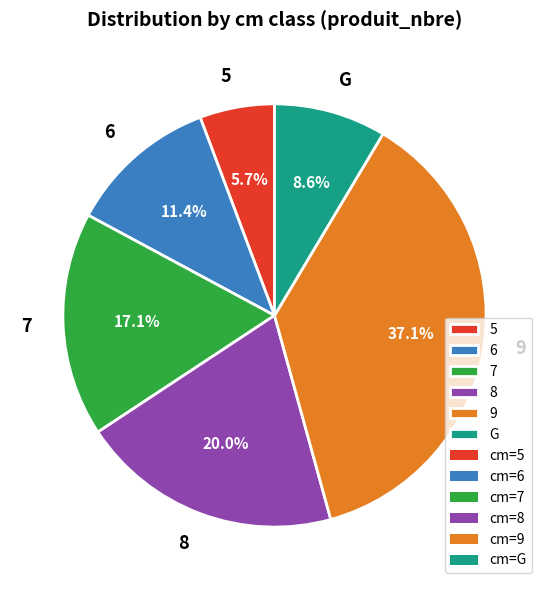

What is the smallest slice in the pie chart?

5